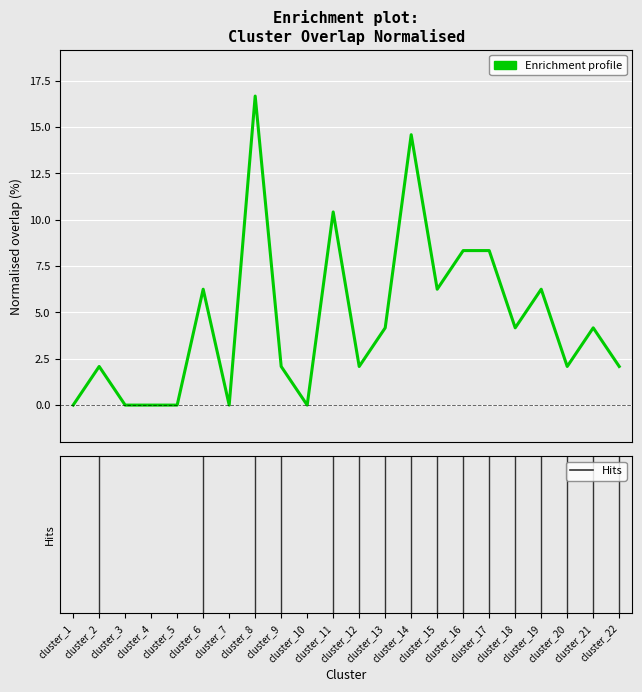

How many categories are shown in the chart?

22